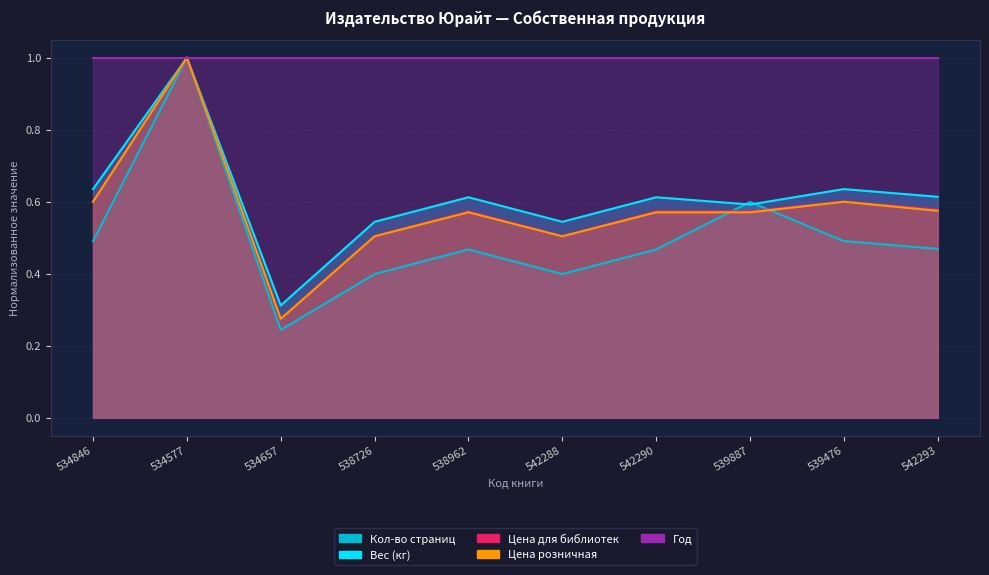

Where is the first local maximum for Цена для библиотек?

534577